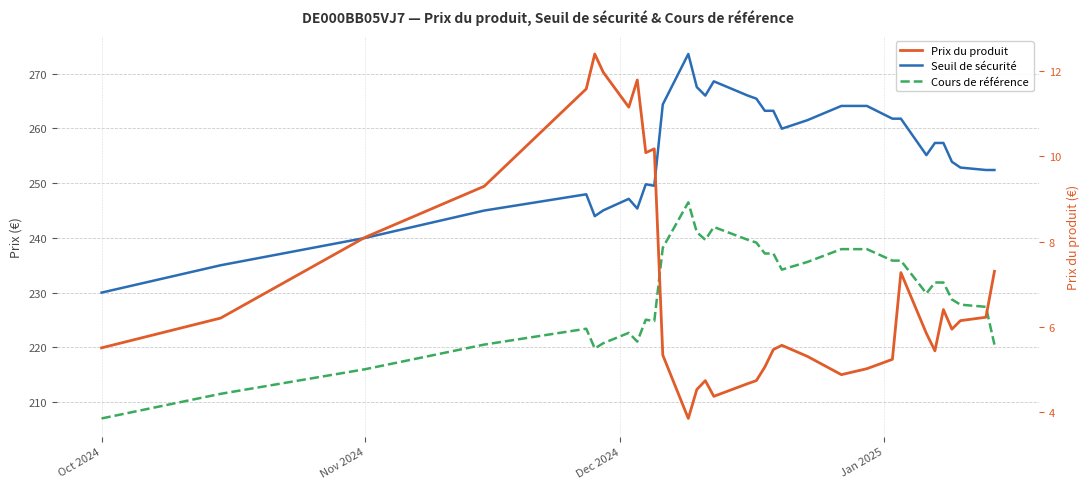

How many data points in Prix du produit are less than 5?

7